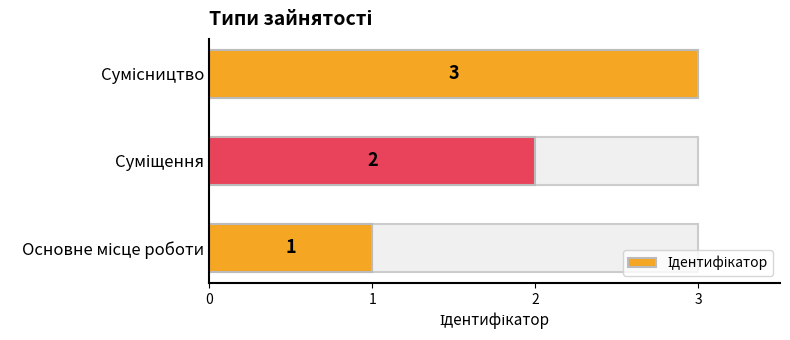

What is the change in value from 1 to 2?

+1